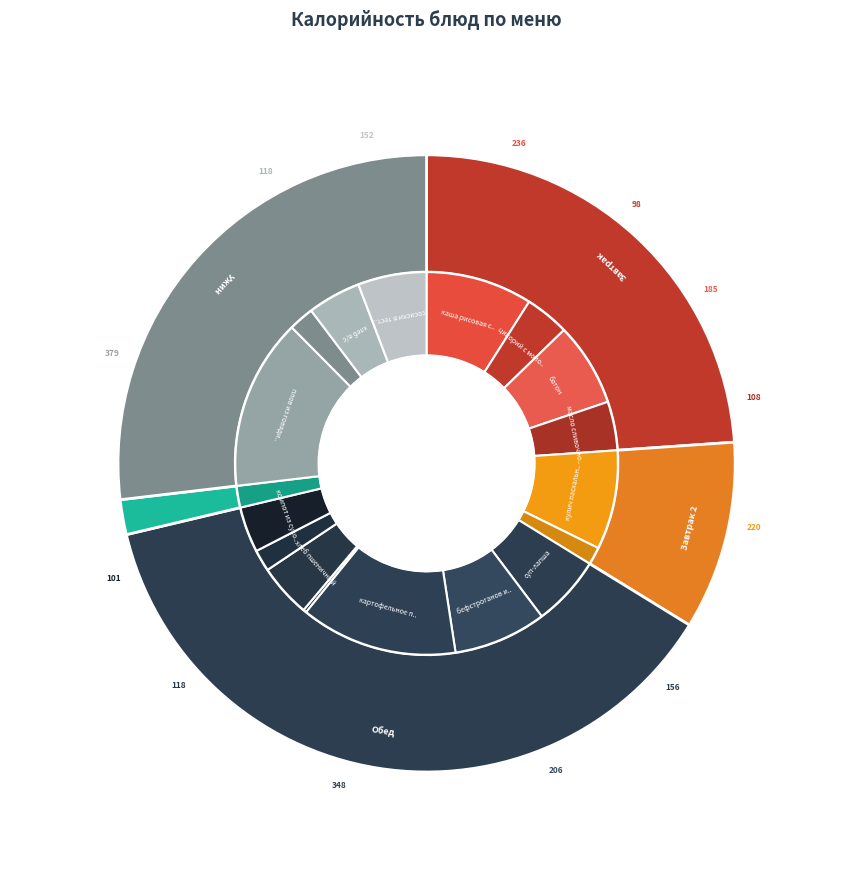

Which category has the biggest portion of the pie?

плов из говядины